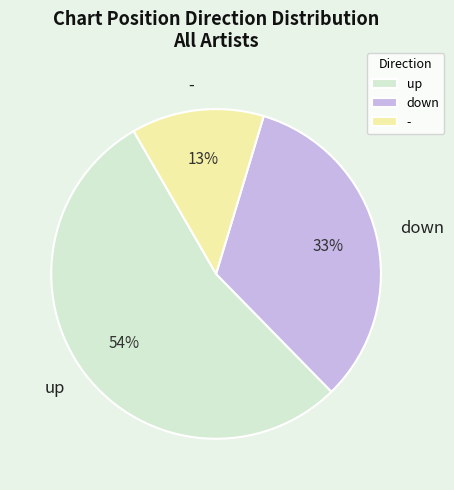

To the nearest percent, what is the difference between the largest and smallest slice percentages?

41%